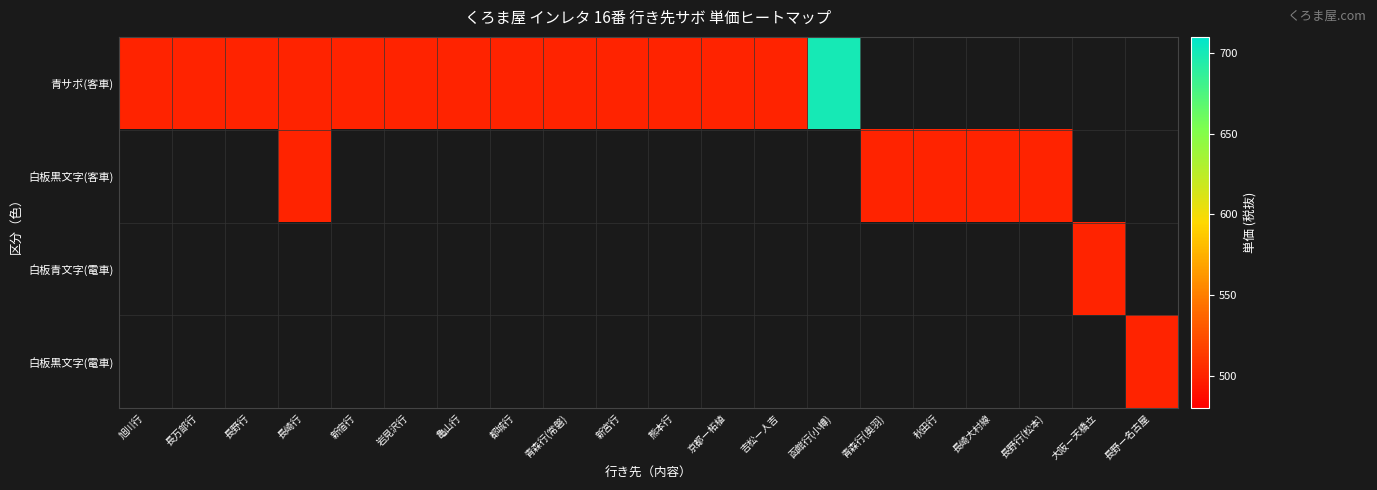

At how many categories does at least one series exceed 546?

1